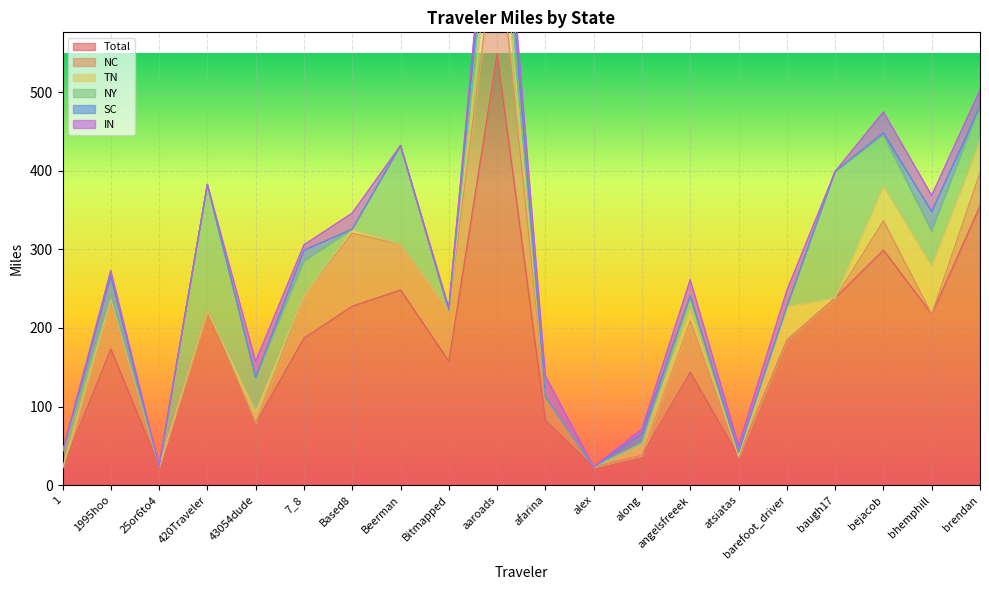

True or false: IN and NY intersect in this chart.

True